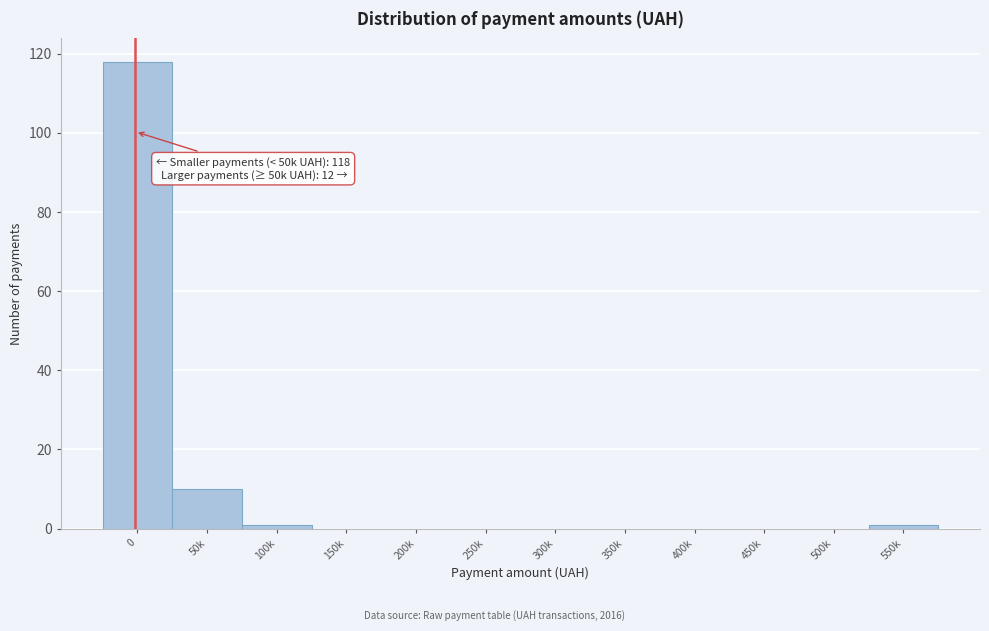

Reading right to left, extract all data points from this chart.

550k=1	500k=0	450k=0	400k=0	350k=0	300k=0	250k=0	200k=0	150k=0	100k=1	50k=10	0=118